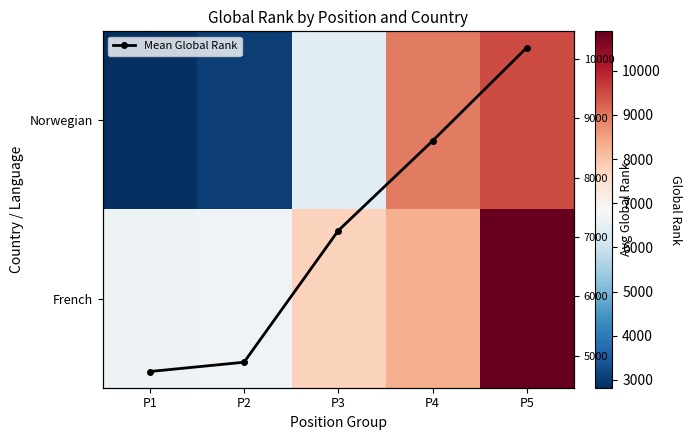

What is the minimum value shown in the chart?

2825.0